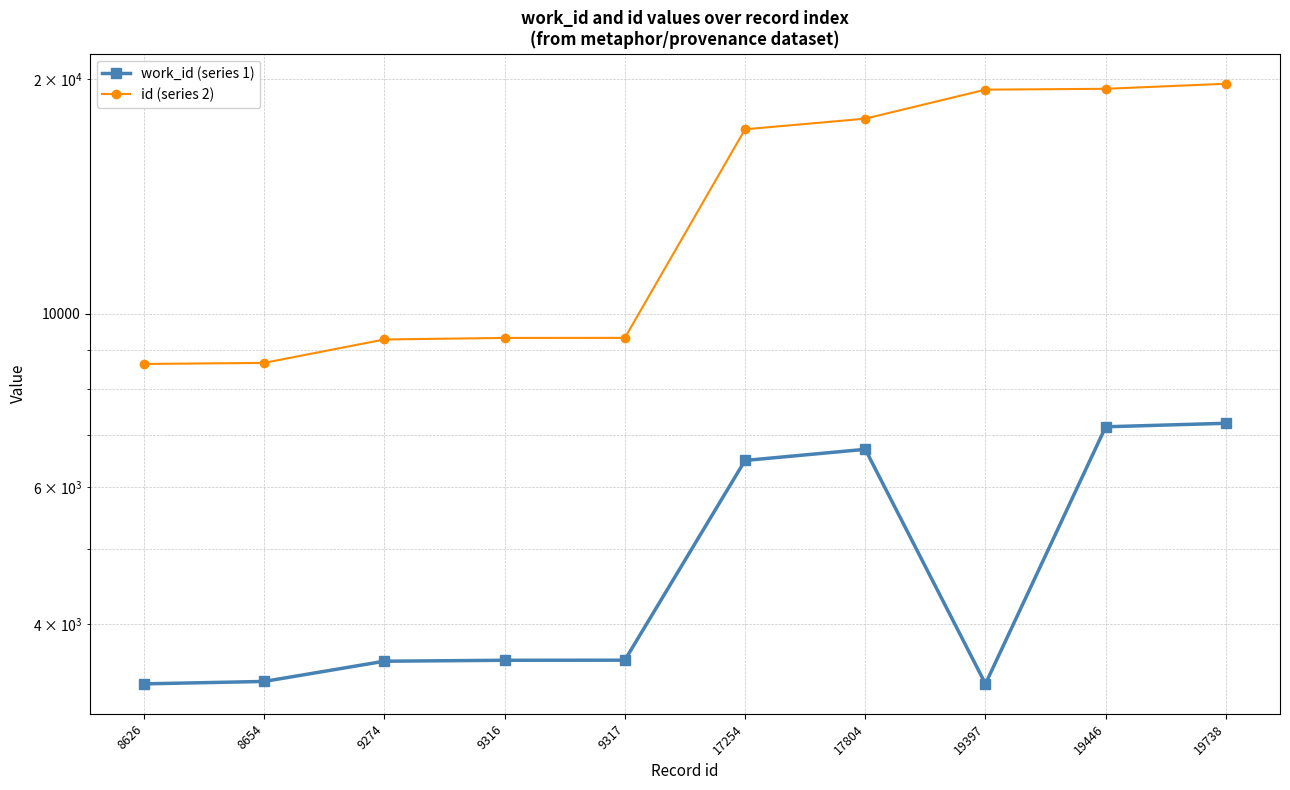

What is the value of the id (series 2) point at the 5th from the left?

9317